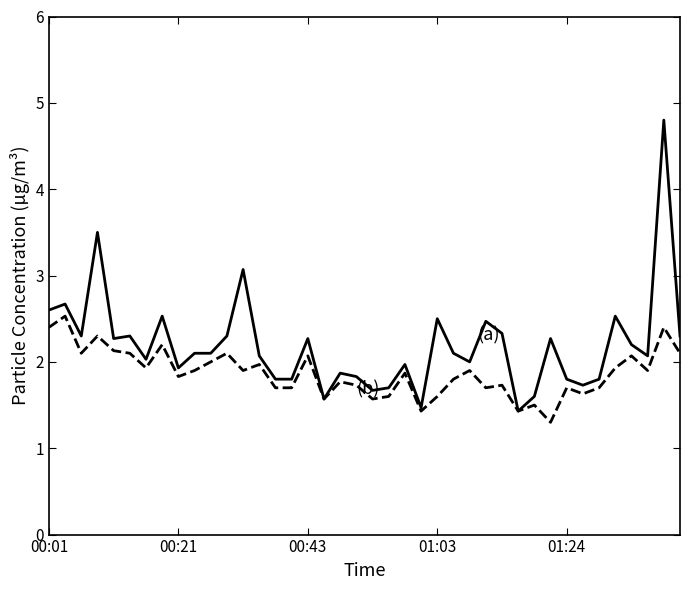

What is the minimum value shown in the chart?

1.3